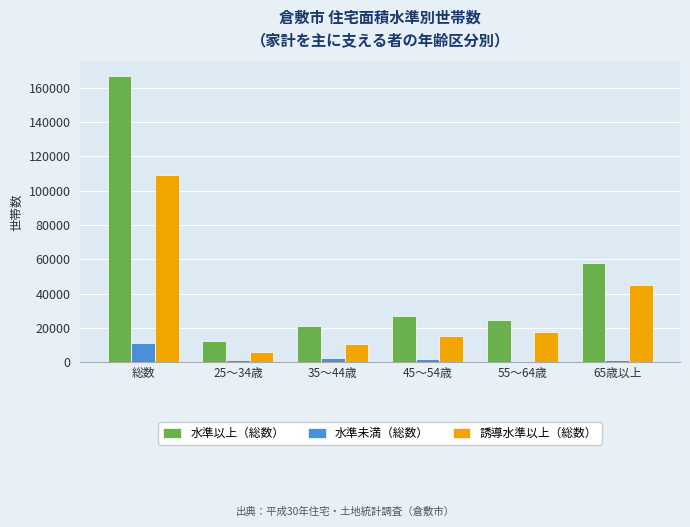

At which label is 誘導水準以上（総数） closest to 57595?

65歳以上